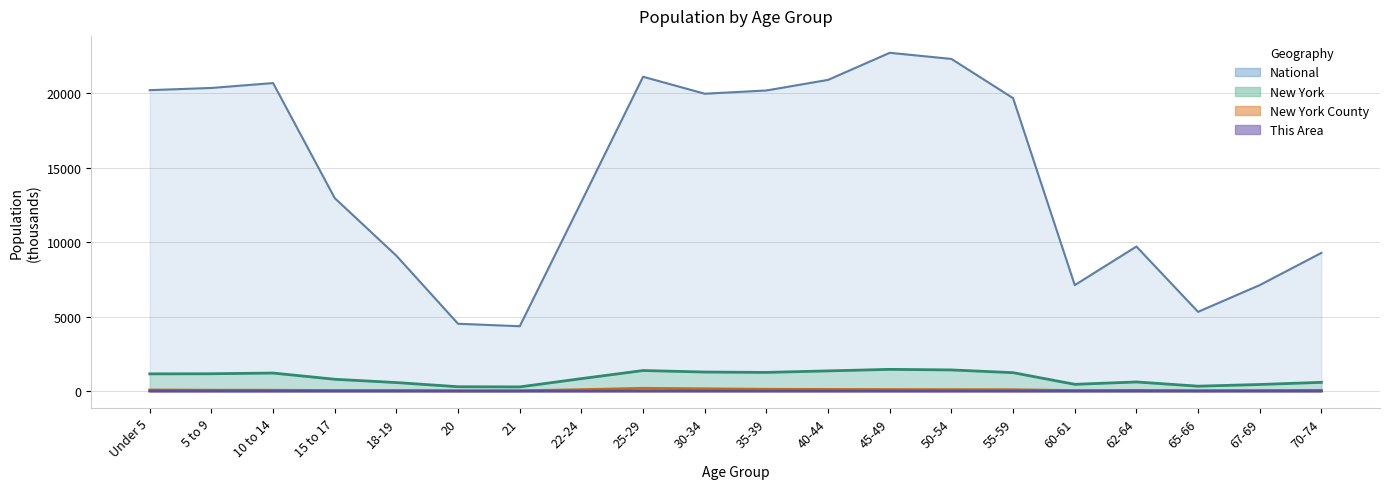

True or false: National and New York intersect in this chart.

False